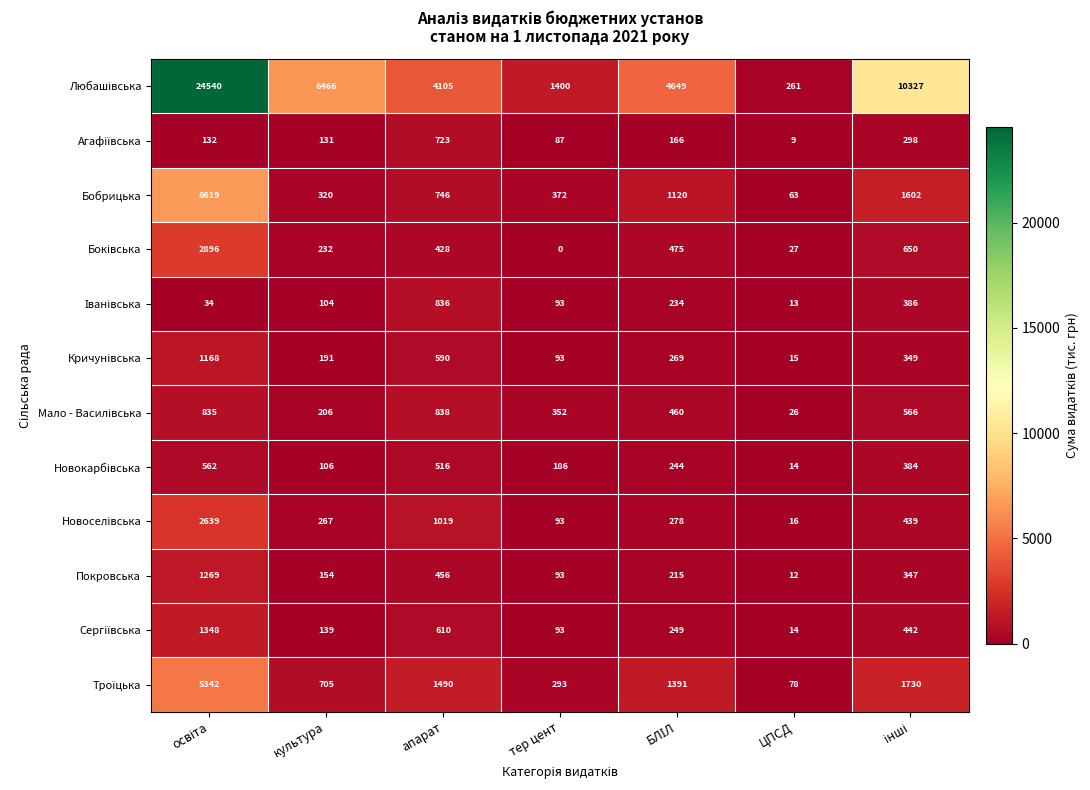

How many series are shown in this chart?

12